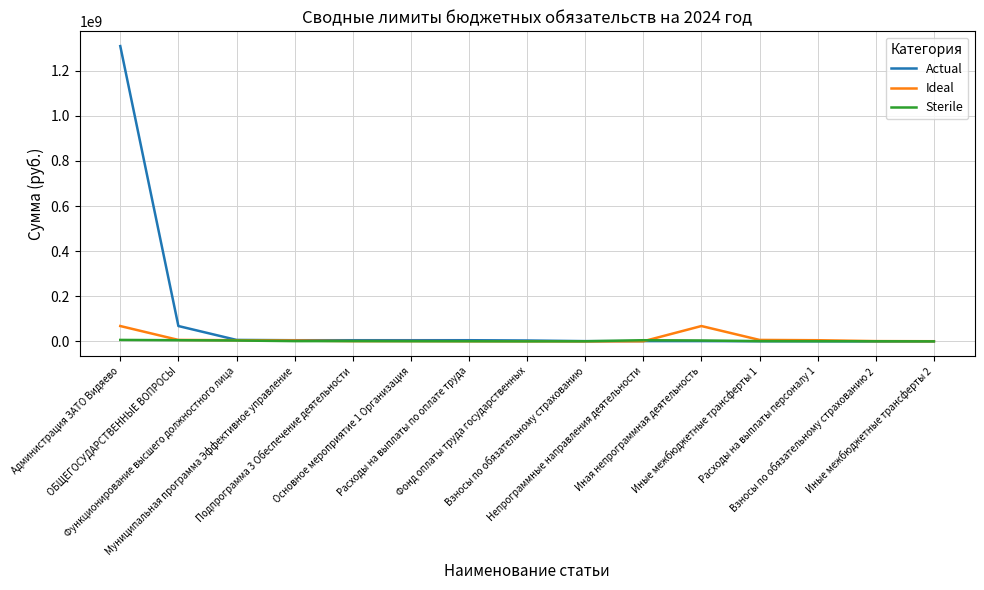

What is the difference between the highest and lowest values at Иная непрограммная деятельность?

66819055.2